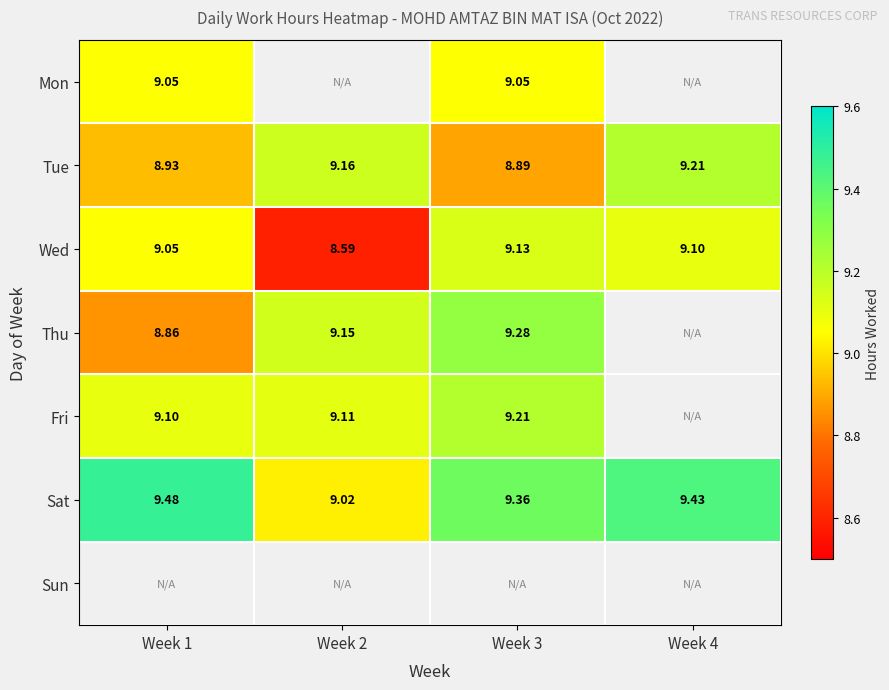

At which label is Tue closest to 9?

Week 1